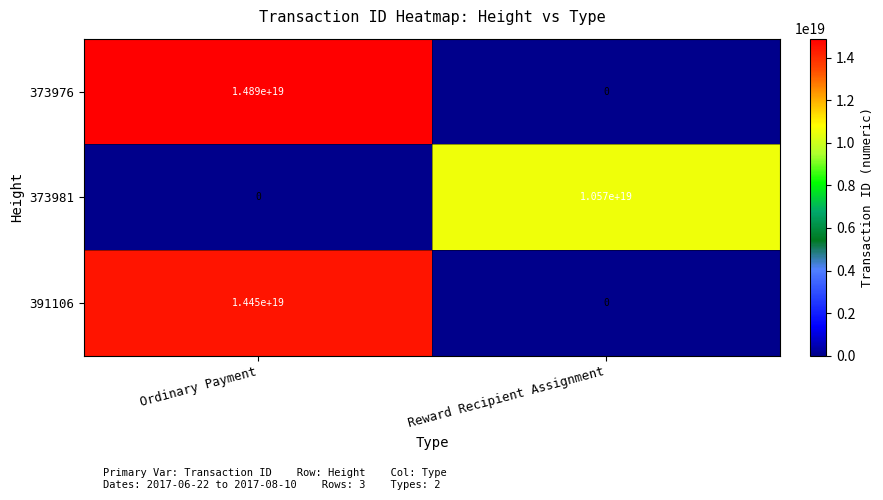

At which category is the sum across all series the highest?

Ordinary Payment